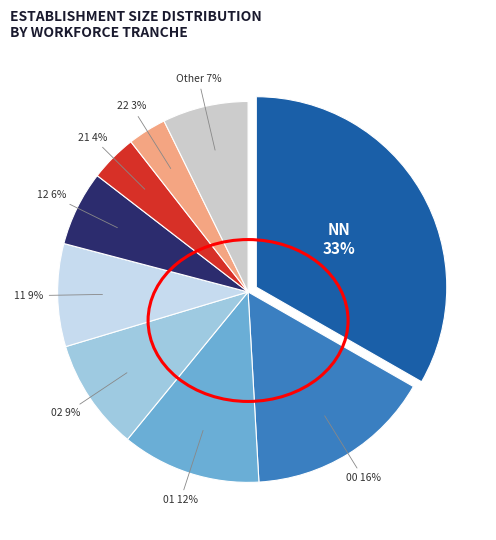

To the nearest percent, what is the difference between the Other and 00 slice percentages?

9%